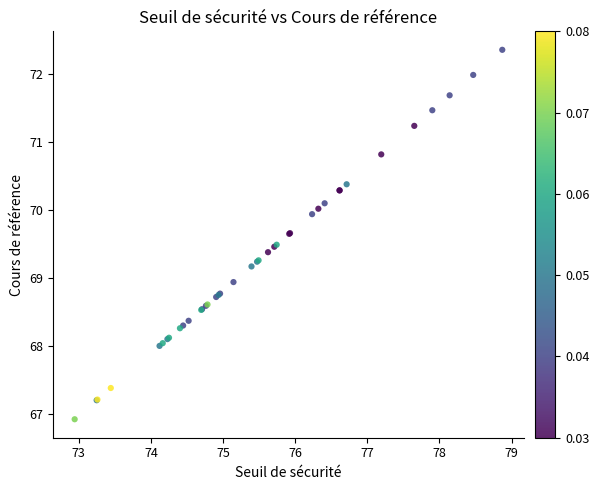

What Y value in the scatter plot is closest to 69?

68.9